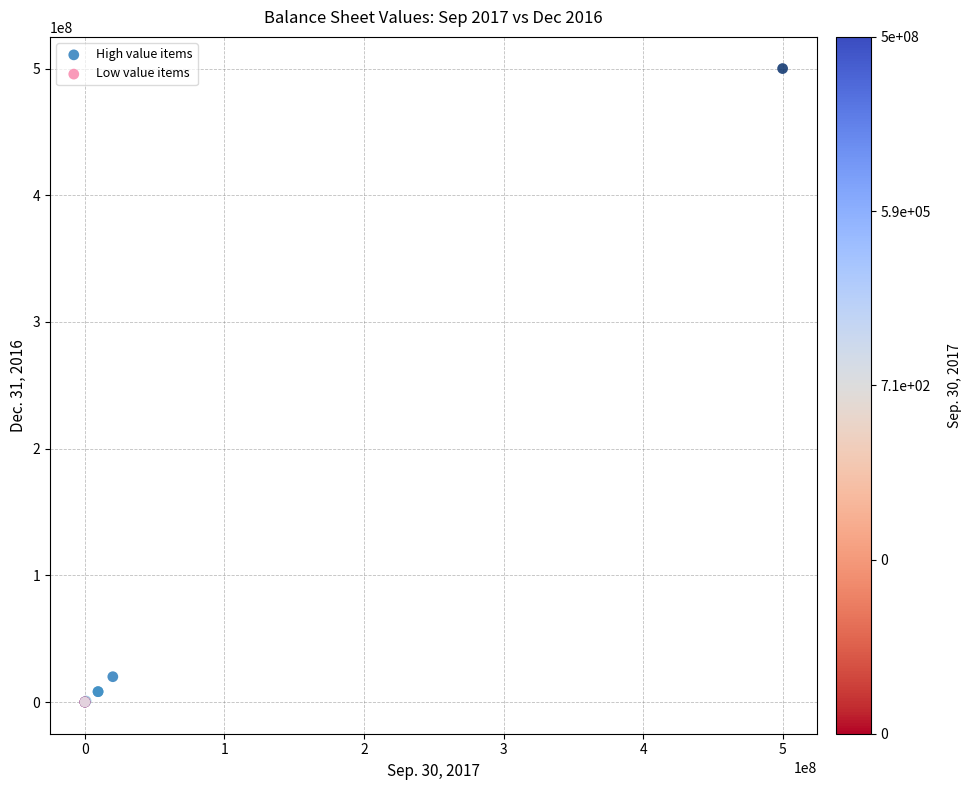

Which series has the widest spread of Y values?

High value items